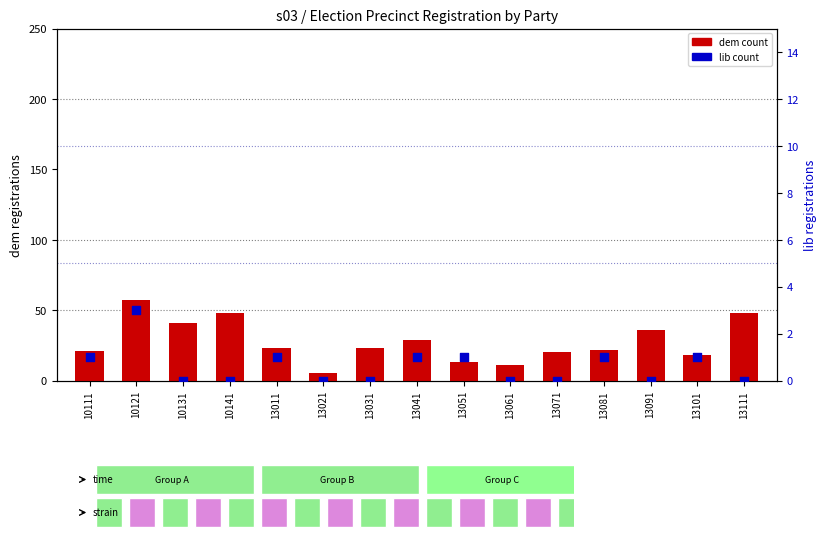

Which series contains the lowest Y value?

lib